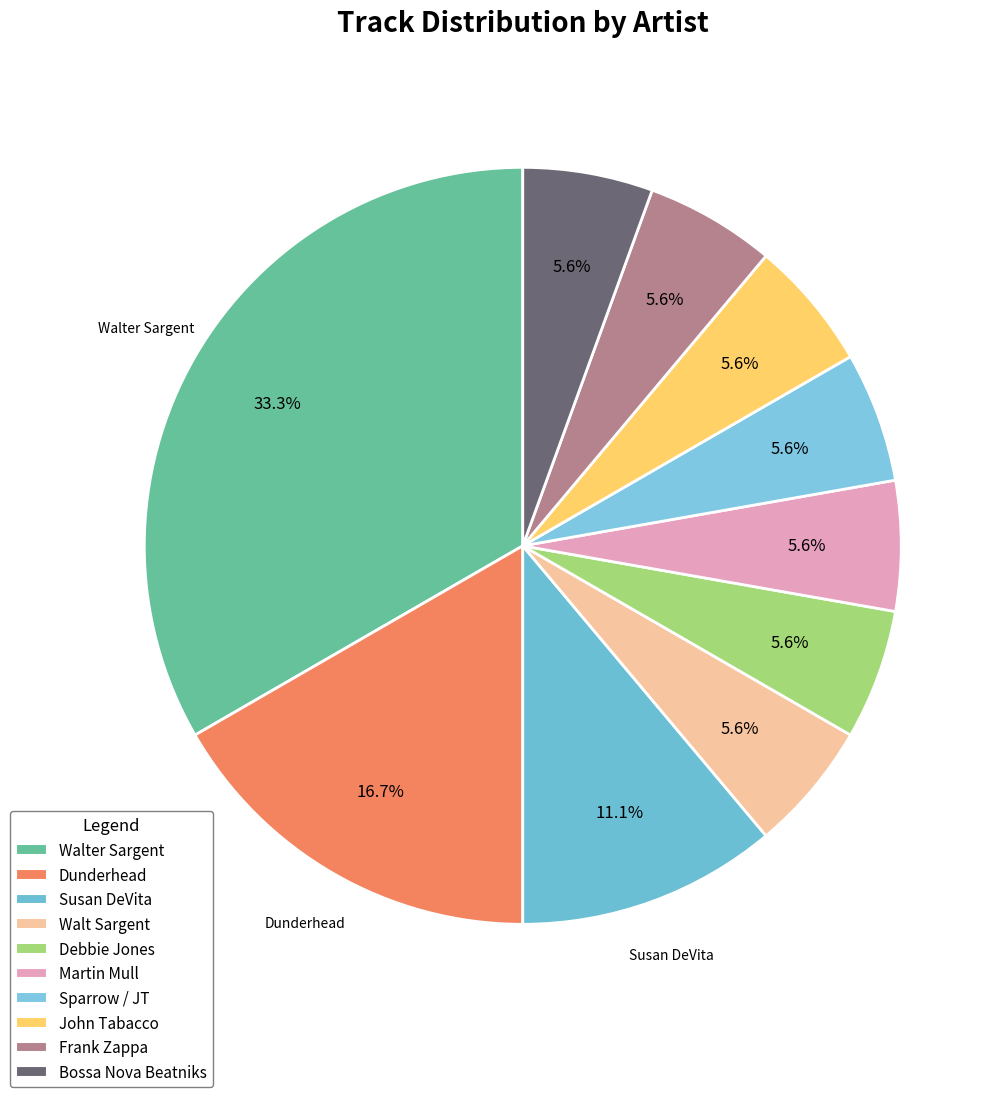

What is the ratio of the value at Bossa Nova Beatniks to the value at Susan DeVita?

0.5